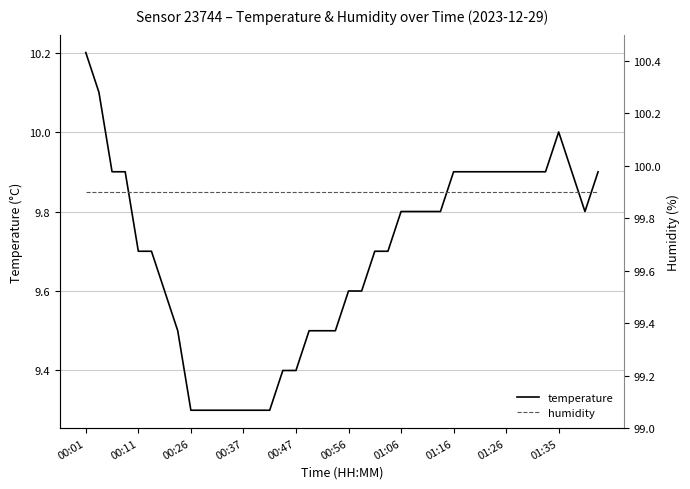

At how many categories does at least one series exceed 18?

40